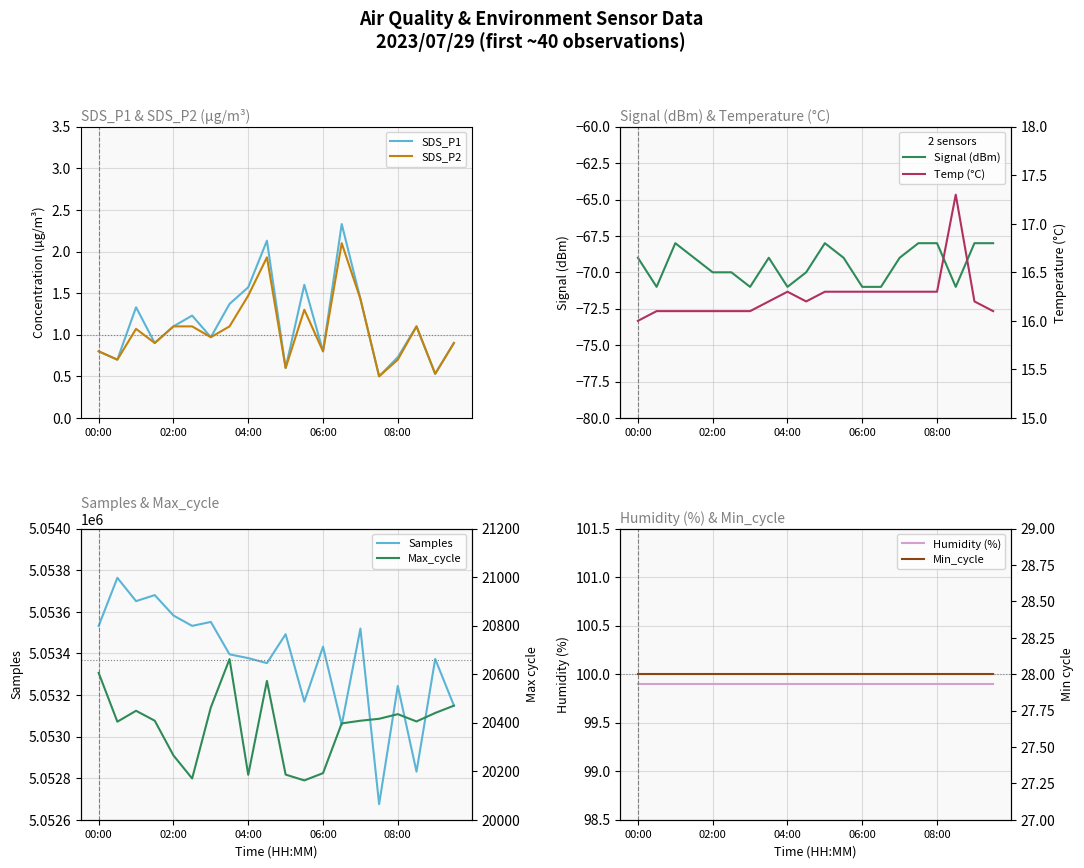

Rank the series at 08:00 from lowest to highest value.

Signal, SDS_P2, SDS_P1, Temp